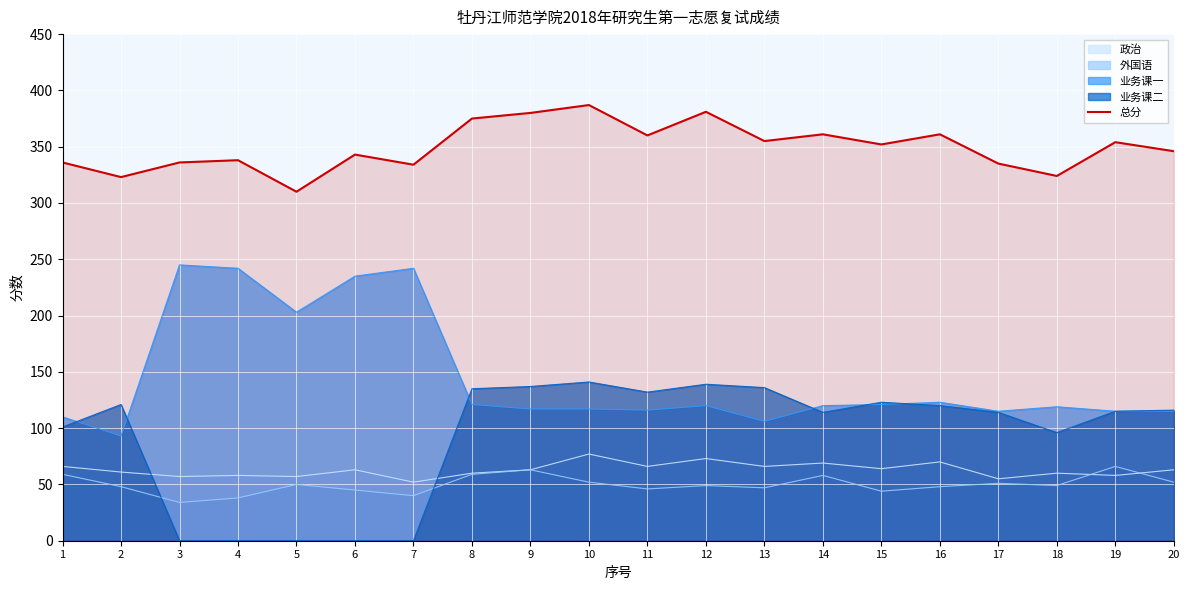

Is it true that the value at 18 is 108?

False